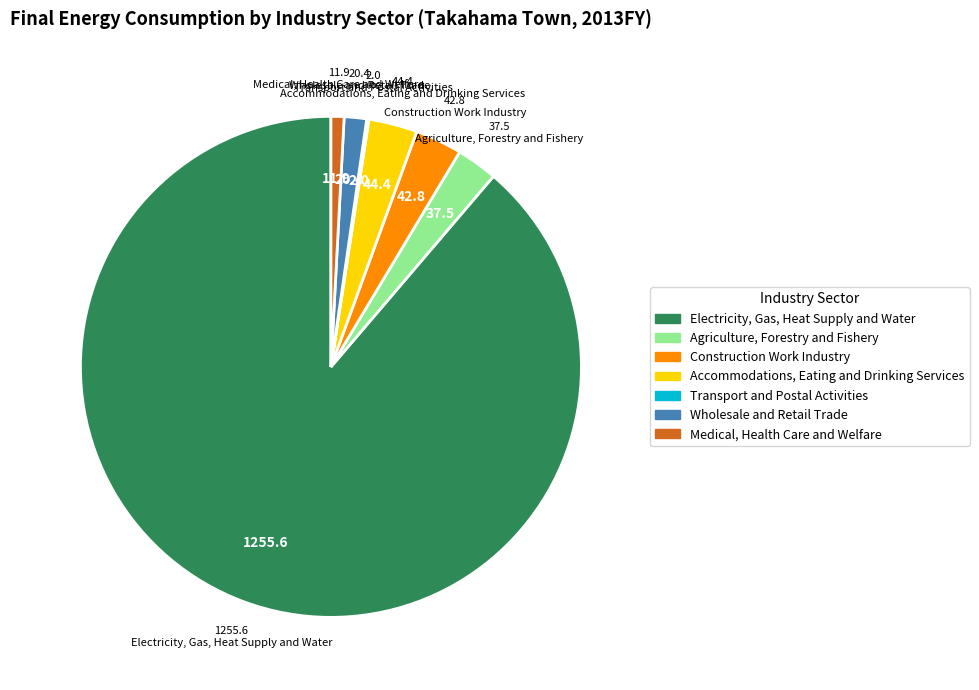

Which slice is the largest?

Electricity, Gas, Heat Supply and Water